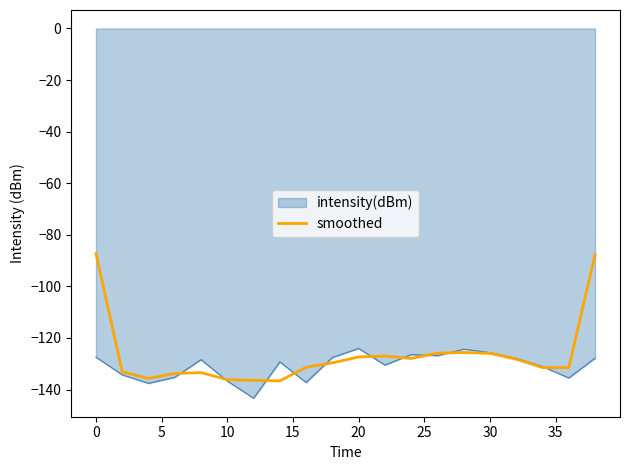

Rank the series by their maximum value, from highest to lowest.

smoothed, intensity(dBm)